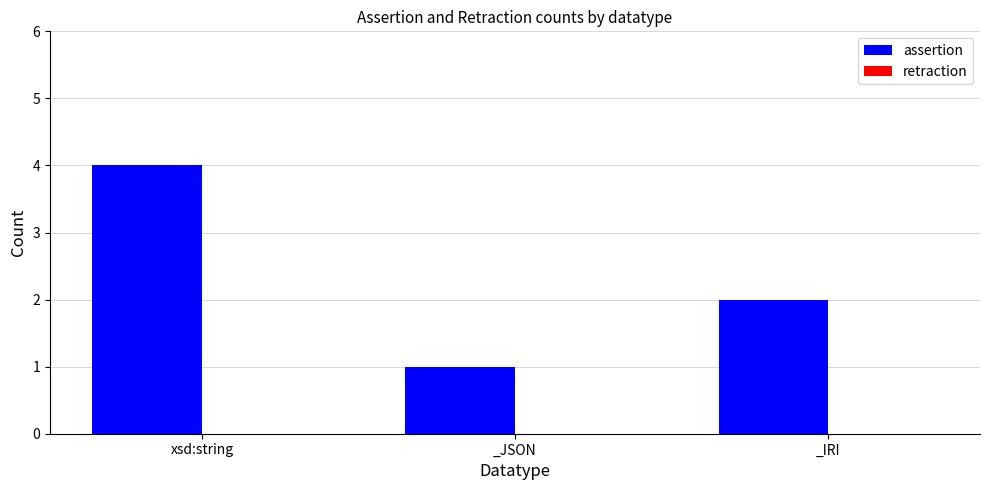

What is the sum of all values?

7